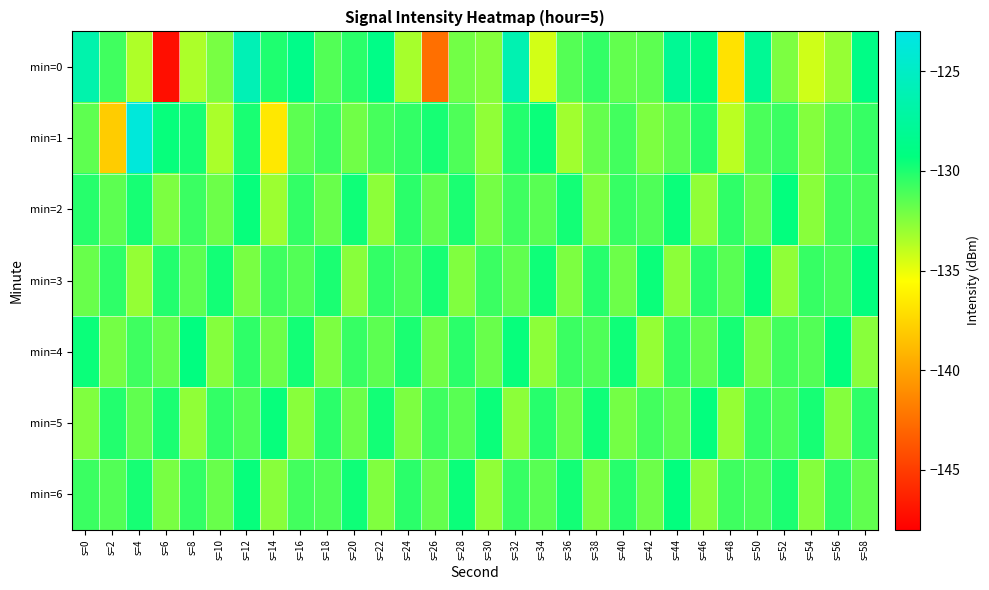

Reading left to right, list all the values displayed in this chart.

min=0: s=0=-126.5	s=2=-130.8	s=4=-133.5	s=6=-147.3	s=8=-133.5	s=10=-132.2	s=12=-125.9	s=14=-130.0	s=16=-128.6	s=18=-131.3	s=20=-130.3	s=22=-128.8	s=24=-133.3	s=26=-142.5	s=28=-132.0	s=30=-132.5	s=32=-126.2	s=34=-134.4	s=36=-131.3	s=38=-130.5	s=40=-131.7	s=42=-131.5	s=44=-128.0	s=46=-129.0	s=48=-136.9	s=50=-128.0	s=52=-132.3	s=54=-134.3	s=56=-132.9	s=58=-128.8
min=1: s=0=-131.6	s=2=-138.0	s=4=-123.7	s=6=-129.4	s=8=-129.8	s=10=-133.4	s=12=-129.8	s=14=-136.6	s=16=-131.5	s=18=-130.7	s=20=-132.0	s=22=-131.0	s=24=-130.5	s=26=-129.8	s=28=-131.2	s=30=-132.8	s=32=-130.1	s=34=-129.5	s=36=-133.2	s=38=-131.7	s=40=-130.9	s=42=-132.3	s=44=-131.5	s=46=-130.2	s=48=-133.8	s=50=-131.1	s=52=-130.7	s=54=-132.5	s=56=-131.3	s=58=-130.6
min=2: s=0=-130.2	s=2=-131.5	s=4=-129.8	s=6=-132.3	s=8=-130.7	s=10=-131.9	s=12=-129.4	s=14=-133.1	s=16=-130.5	s=18=-131.8	s=20=-129.6	s=22=-132.7	s=24=-130.3	s=26=-131.6	s=28=-129.9	s=30=-132.1	s=32=-130.8	s=34=-131.4	s=36=-129.7	s=38=-132.4	s=40=-130.6	s=42=-131.2	s=44=-129.5	s=46=-132.8	s=48=-130.4	s=50=-131.7	s=52=-129.3	s=54=-132.6	s=56=-130.9	s=58=-131.0
min=3: s=0=-131.8	s=2=-130.4	s=4=-132.9	s=6=-130.1	s=8=-131.5	s=10=-129.7	s=12=-132.2	s=14=-130.8	s=16=-131.3	s=18=-129.9	s=20=-132.6	s=22=-130.5	s=24=-131.1	s=26=-129.8	s=28=-132.4	s=30=-130.7	s=32=-131.6	s=34=-129.6	s=36=-132.3	s=38=-130.2	s=40=-131.9	s=42=-129.5	s=44=-132.7	s=46=-130.3	s=48=-131.4	s=50=-129.4	s=52=-132.8	s=54=-130.6	s=56=-131.0	s=58=-129.3
min=4: s=0=-129.5	s=2=-132.1	s=4=-130.8	s=6=-131.7	s=8=-129.2	s=10=-132.5	s=12=-130.4	s=14=-131.9	s=16=-129.7	s=18=-132.3	s=20=-130.6	s=22=-131.5	s=24=-129.9	s=26=-132.0	s=28=-130.3	s=30=-131.8	s=32=-129.4	s=34=-132.7	s=36=-130.7	s=38=-131.2	s=40=-129.6	s=42=-132.9	s=44=-130.5	s=46=-131.6	s=48=-129.8	s=50=-132.2	s=52=-130.9	s=54=-131.3	s=56=-129.3	s=58=-132.6
min=5: s=0=-132.4	s=2=-130.1	s=4=-131.6	s=6=-129.9	s=8=-132.8	s=10=-130.5	s=12=-131.2	s=14=-129.4	s=16=-132.6	s=18=-130.3	s=20=-131.9	s=22=-129.7	s=24=-132.3	s=26=-130.8	s=28=-131.4	s=30=-129.5	s=32=-132.7	s=34=-130.2	s=36=-131.8	s=38=-129.6	s=40=-132.1	s=42=-130.9	s=44=-131.5	s=46=-129.3	s=48=-132.9	s=50=-130.6	s=52=-131.1	s=54=-129.8	s=56=-132.5	s=58=-130.4
min=6: s=0=-130.7	s=2=-131.3	s=4=-129.8	s=6=-132.2	s=8=-130.5	s=10=-131.8	s=12=-129.4	s=14=-132.6	s=16=-130.9	s=18=-131.2	s=20=-129.6	s=22=-132.4	s=24=-130.3	s=26=-131.7	s=28=-129.5	s=30=-132.8	s=32=-130.6	s=34=-131.4	s=36=-129.7	s=38=-132.3	s=40=-130.2	s=42=-131.9	s=44=-129.3	s=46=-132.7	s=48=-130.8	s=50=-131.1	s=52=-129.9	s=54=-132.5	s=56=-130.4	s=58=-131.6